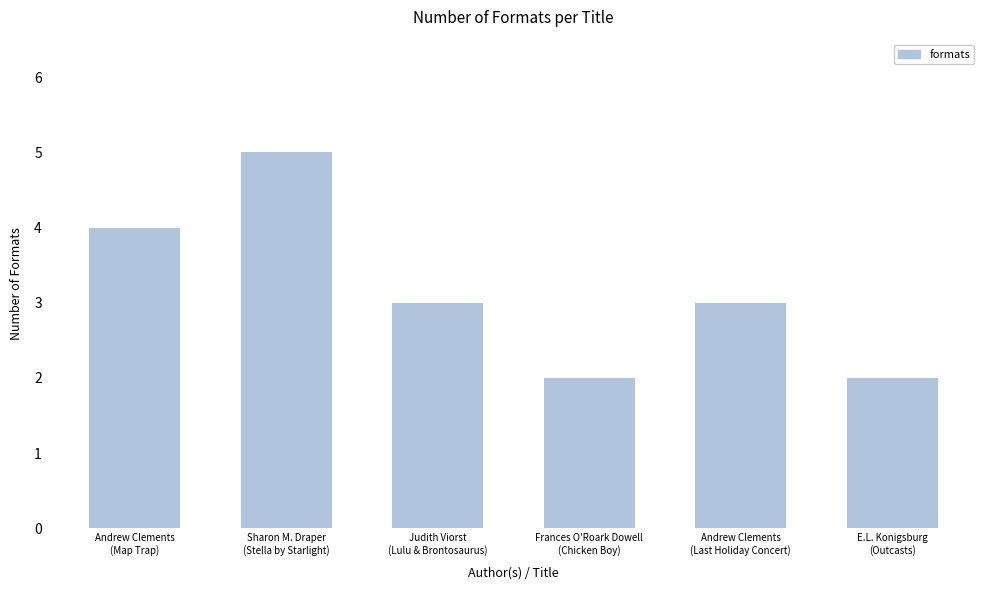

Which has a higher value, E.L. Konigsburg
(Outcasts) or Judith Viorst
(Lulu & Brontosaurus)?

Judith Viorst
(Lulu & Brontosaurus)